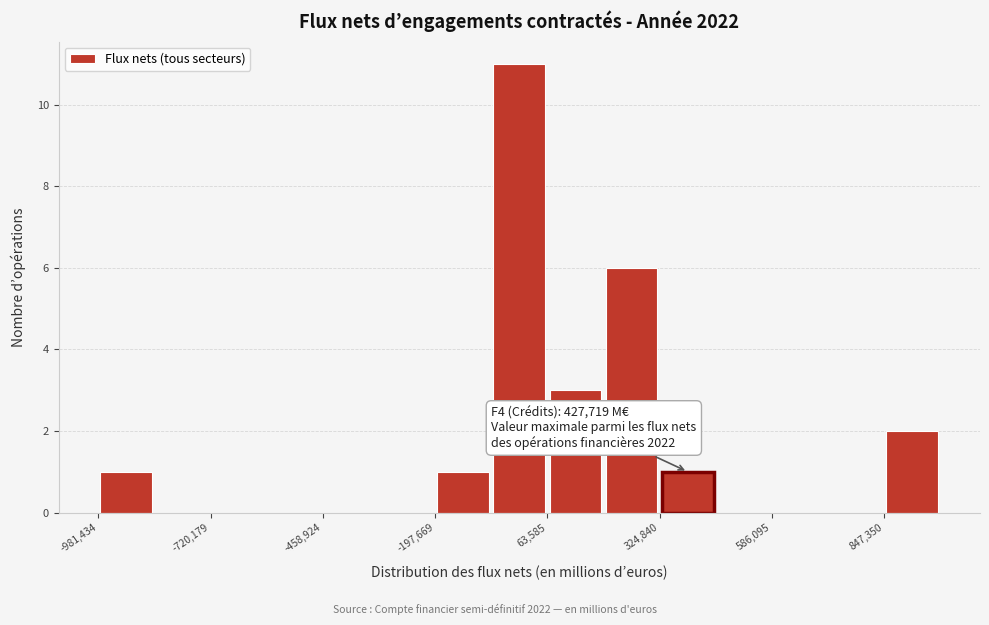

Read against the x-axis, roughly where is the centre of the tallest bar?

0